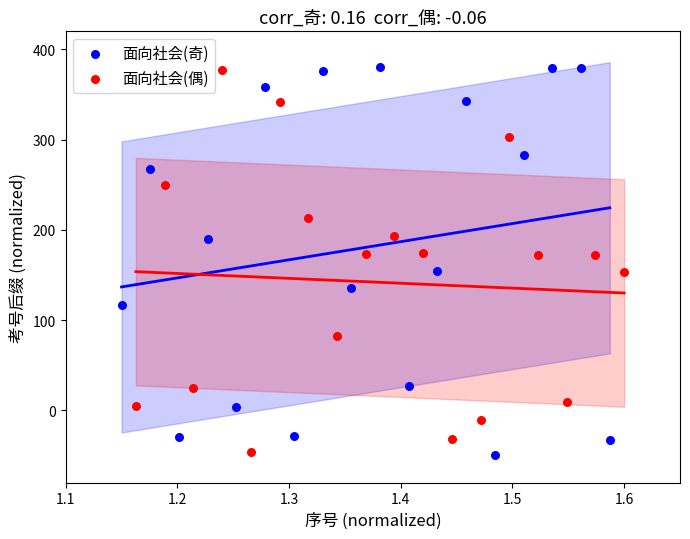

What are all the series names shown in the legend?

面向社会(奇), 面向社会(偶)